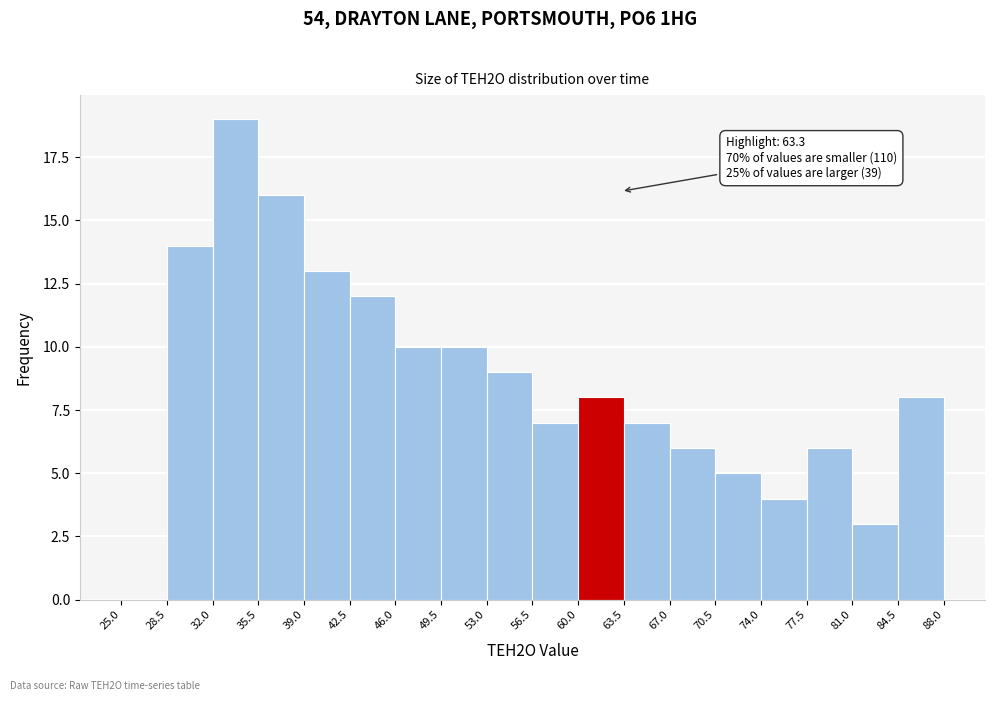

Which range on the x-axis has the tallest bar?

32.0 to 35.5